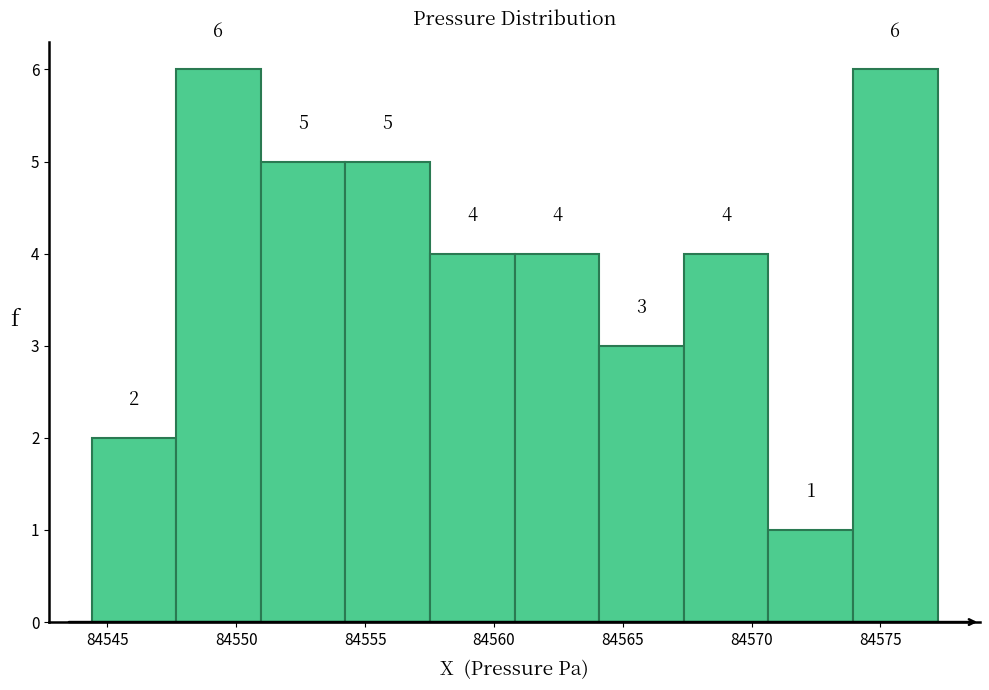

Reading left to right, list every bar in this chart as the range it spans on the x-axis followed by its height. The bar edges are not printed on the chart, so give them approximately, as read against the axis.

84544.5 to 84547.5: 2
84547.5 to 84551.0: 6
84551.0 to 84554.0: 5
84554.0 to 84557.5: 5
84557.5 to 84561.0: 4
84561.0 to 84564.0: 4
84564.0 to 84567.5: 3
84567.5 to 84570.5: 4
84570.5 to 84574.0: 1
84574.0 to 84577.0: 6